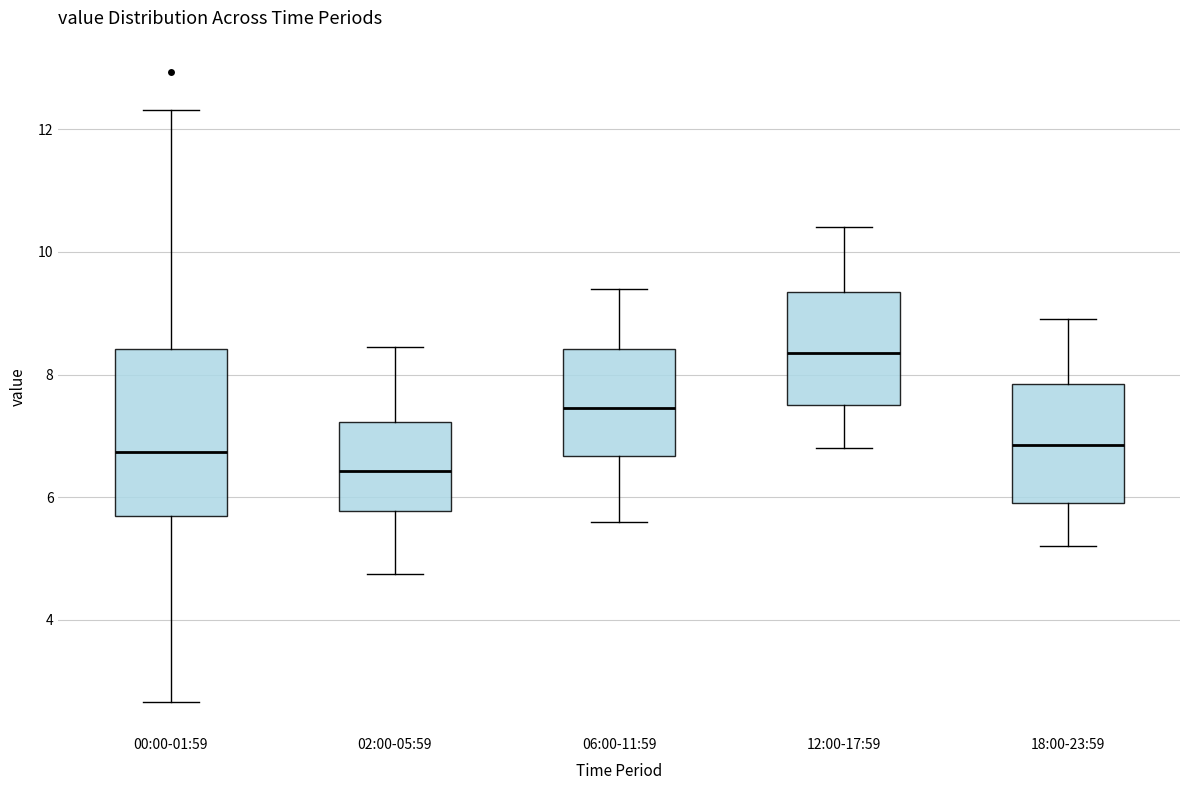

Where does the lower whisker of the box for 18:00-23:59 end on the y-axis? The values are not printed on the chart, so give them approximately, as read against the axis.

5.2